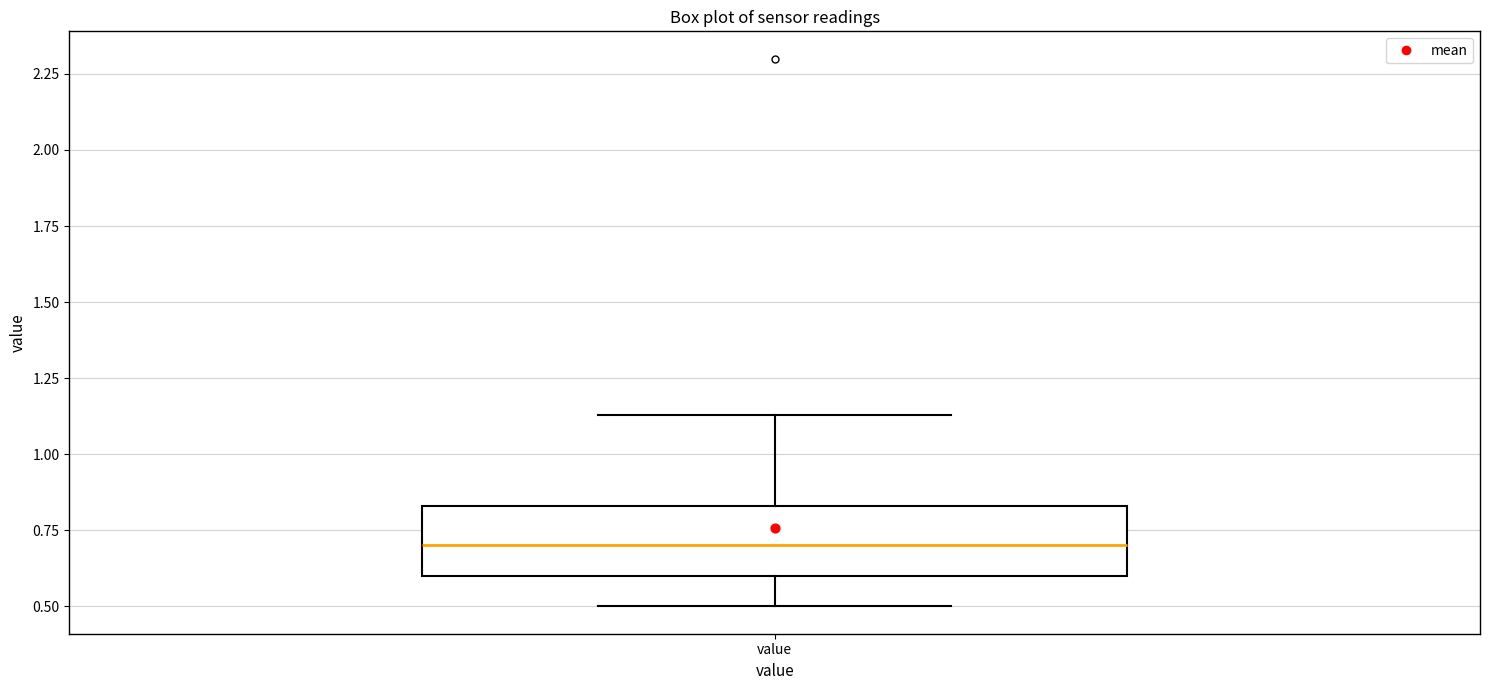

Transcribe this box plot: give where the median line is, the range the box spans, and where the two whiskers end, as read against the y-axis. The values are not printed on the chart, so give them approximately, as read against the axis.

median 0.70, box 0.60 to 0.85, whiskers 0.50 to 1.15